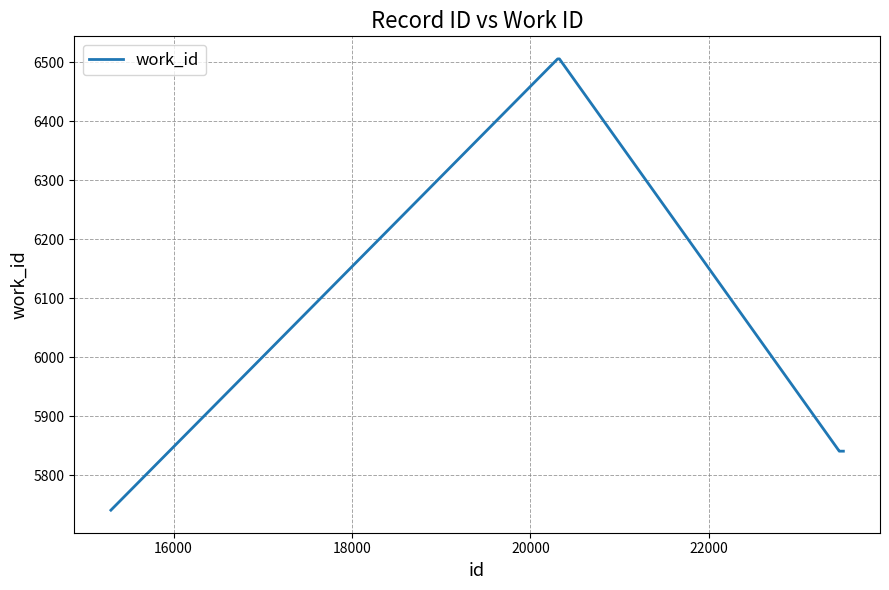

What is the smallest value displayed?

5741